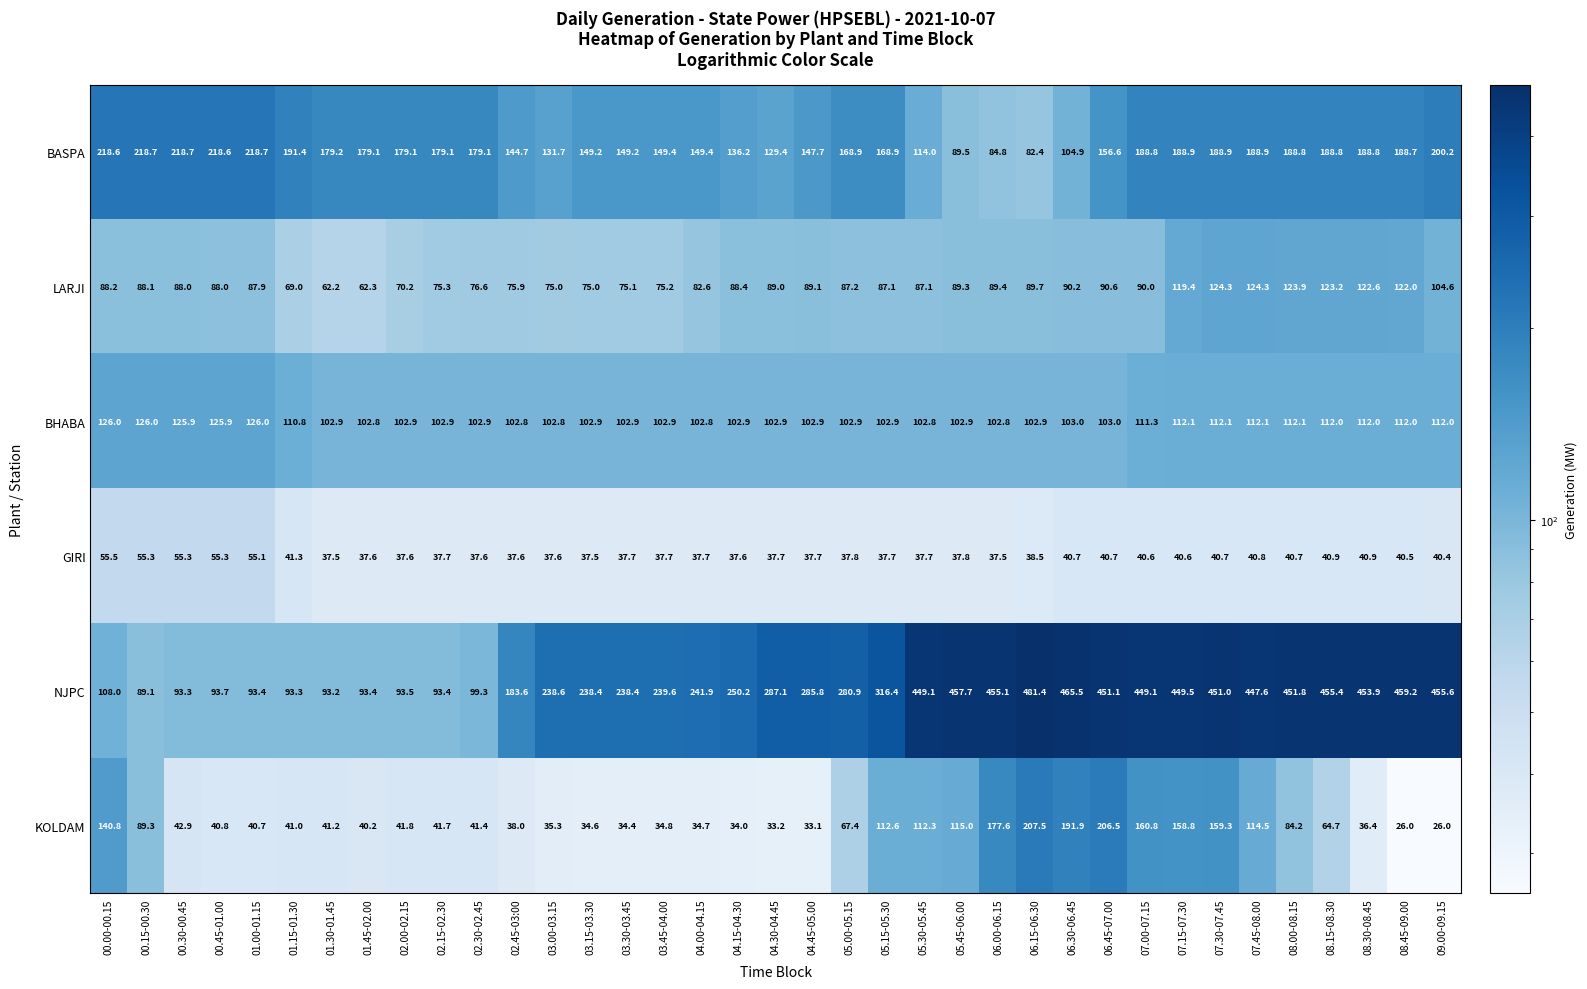

The value of KOLDAM at 03.30-03.45 is 56.1. True or false?

False